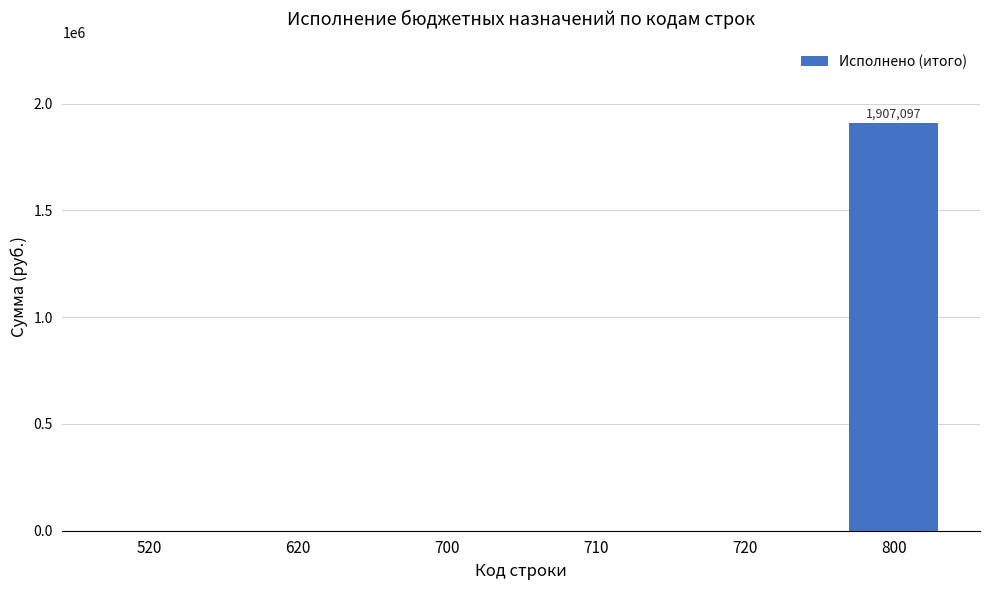

How many data points does each series have?

6